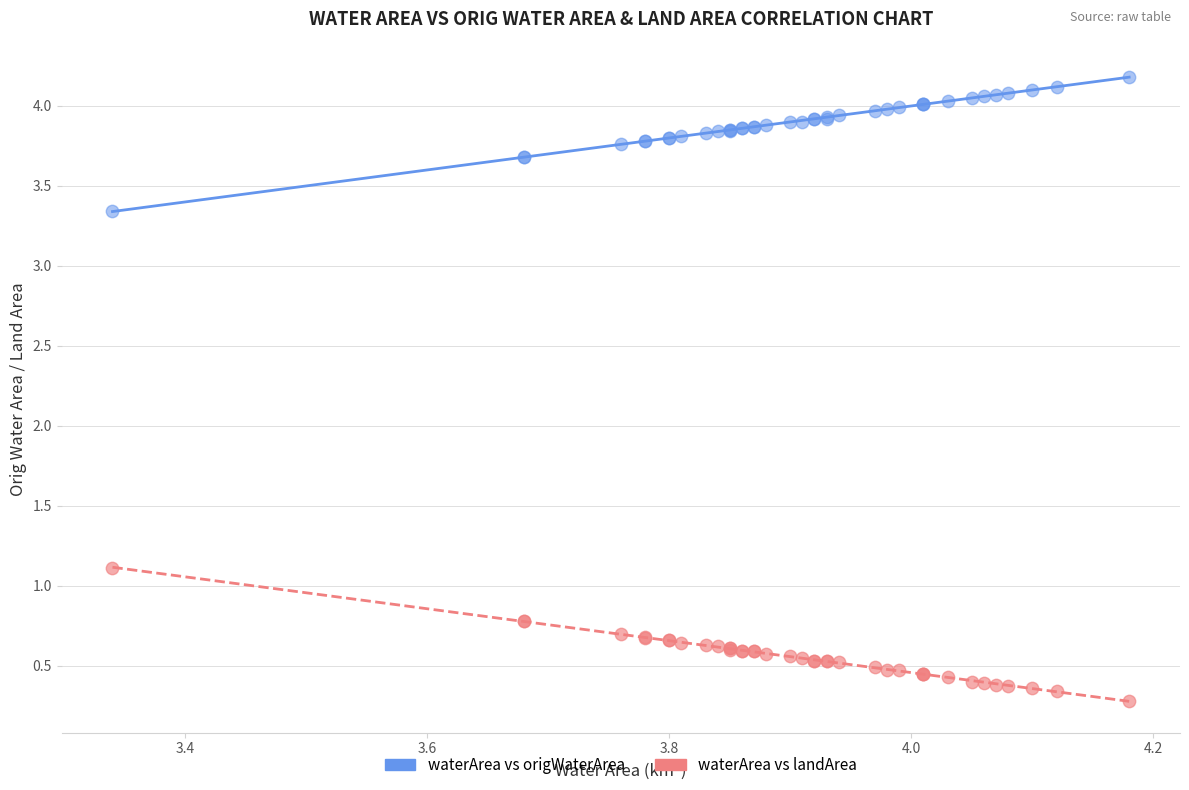

What is the X range (max minus min) for the scatter plot?

0.8